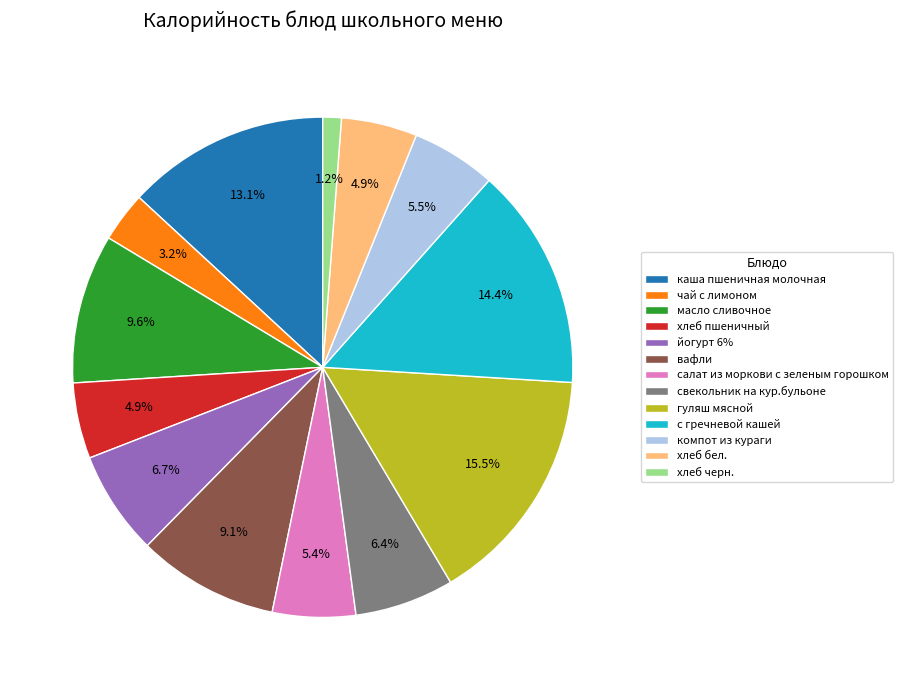

True or false: масло сливочное accounts for 10% of the total.

True